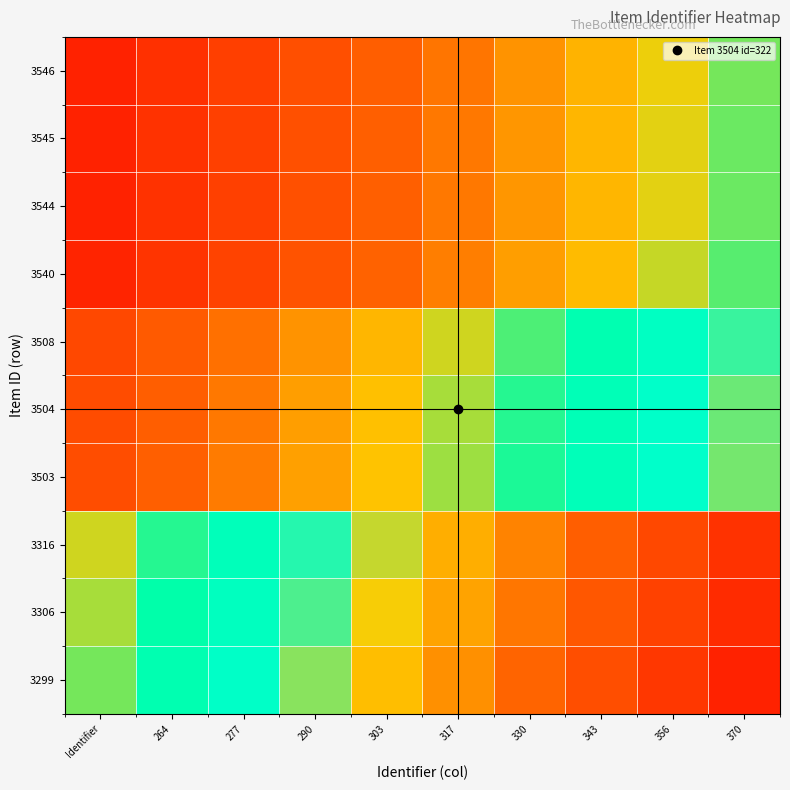

At which category is the sum across all series the highest?

370